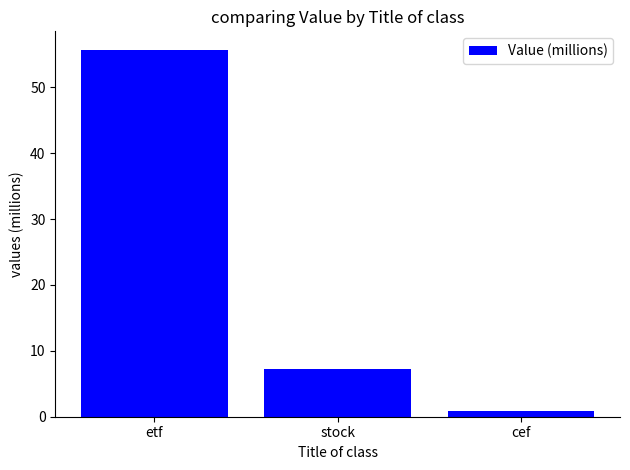

Which has a higher value, cef or etf?

etf